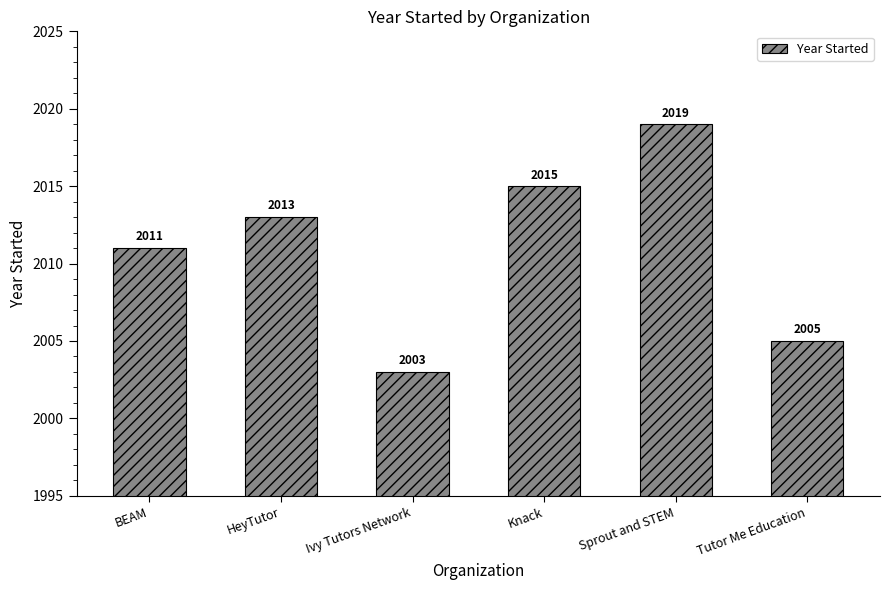

How many data points are less than 2013?

3